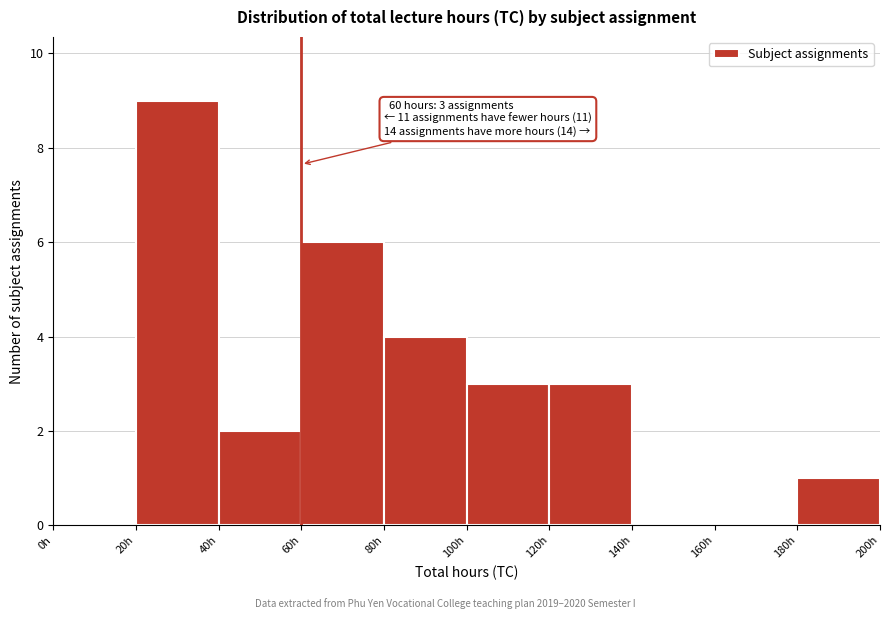

Which range on the x-axis has the tallest bar?

20 to 40